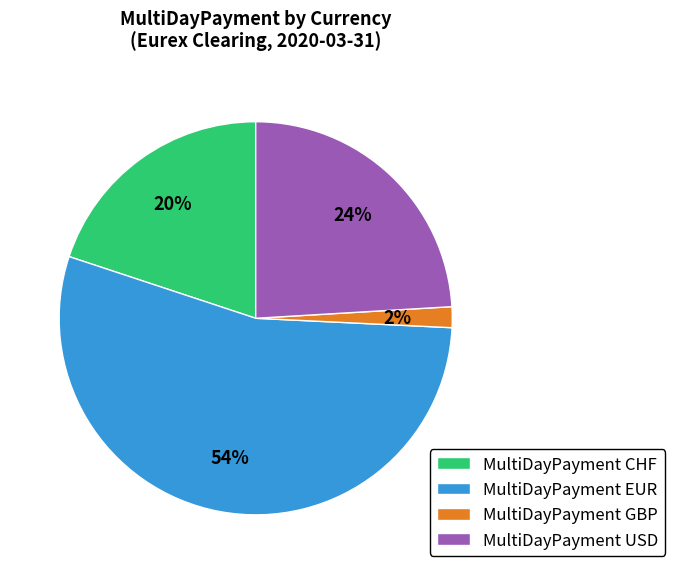

What percentage is the MultiDayPayment GBP slice, to the nearest percent?

2%